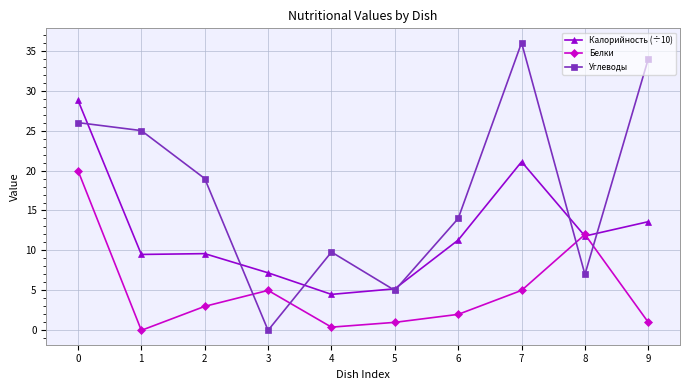

At how many categories does at least one series exceed 5?

10